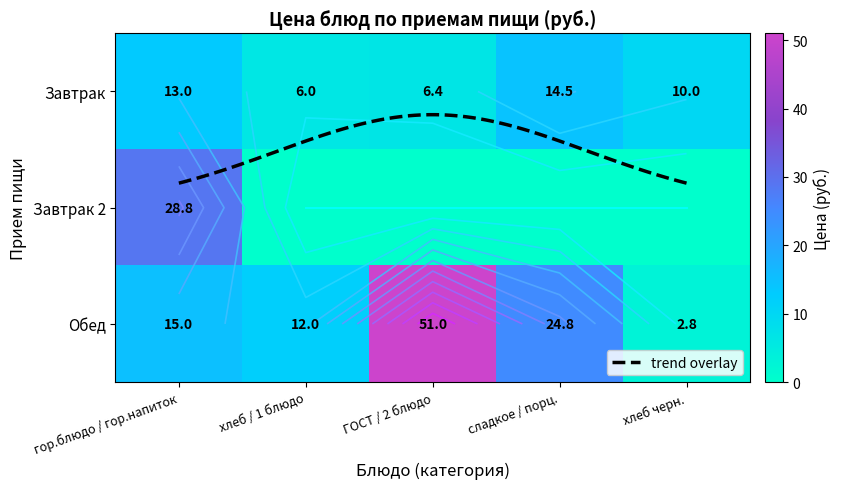

At how many categories does at least one series exceed 46?

1